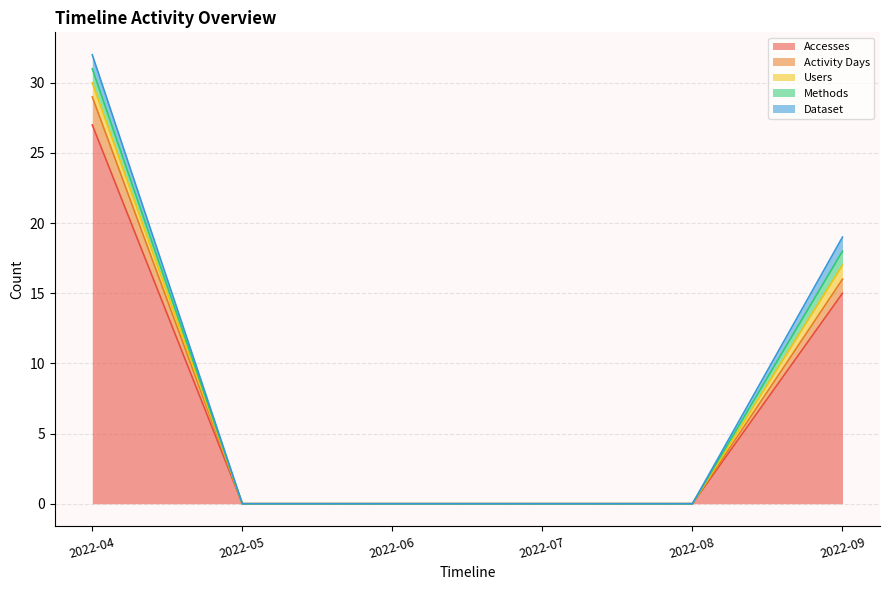

Which series has the largest range (max minus min)?

Accesses